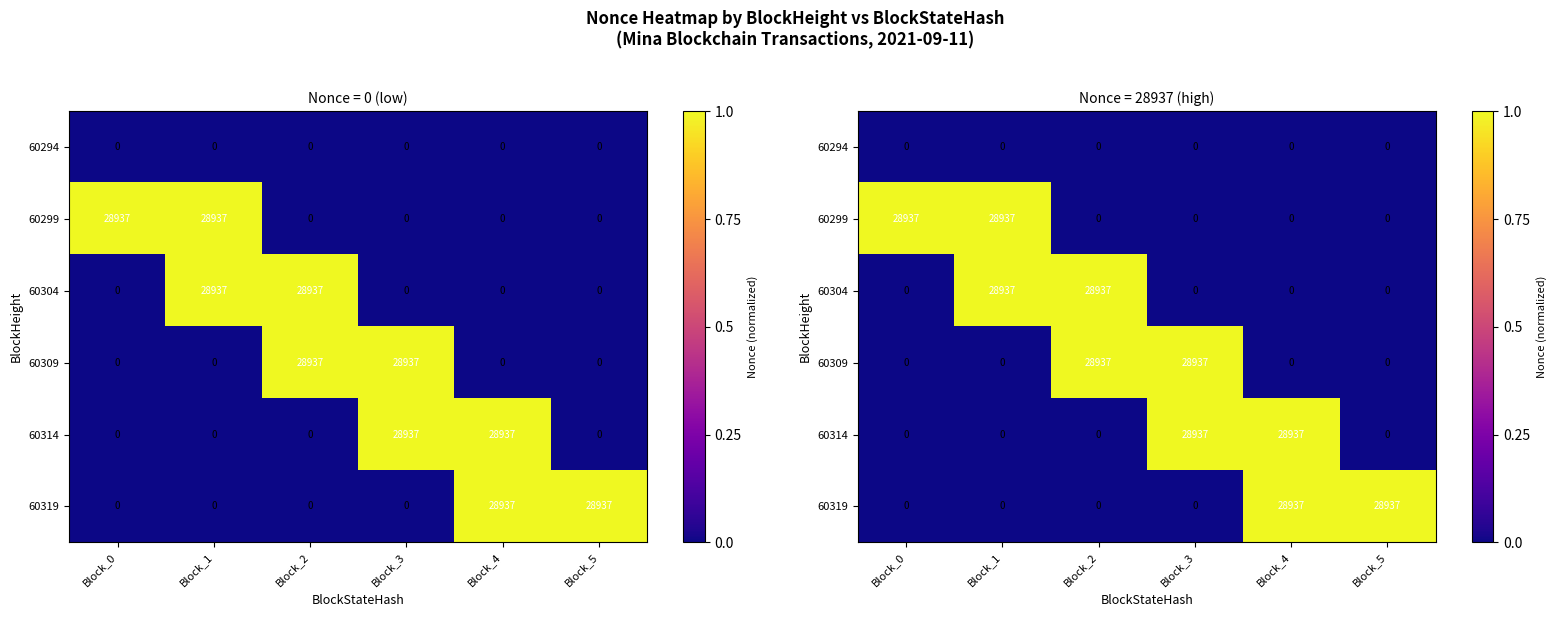

Which label corresponds to the smallest value in the chart?

Block_0